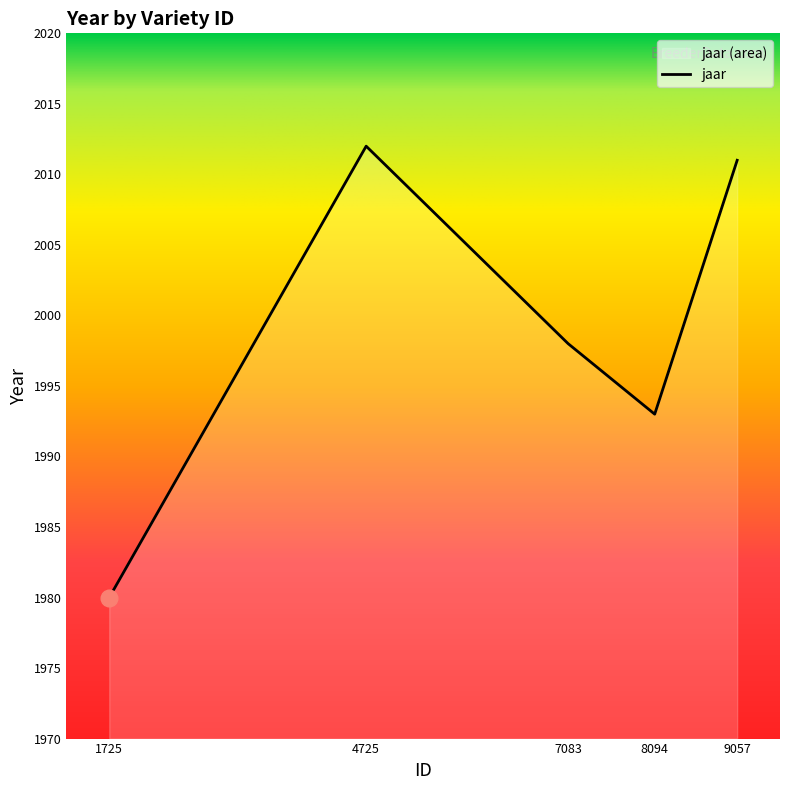

What is the greatest value displayed?

2012